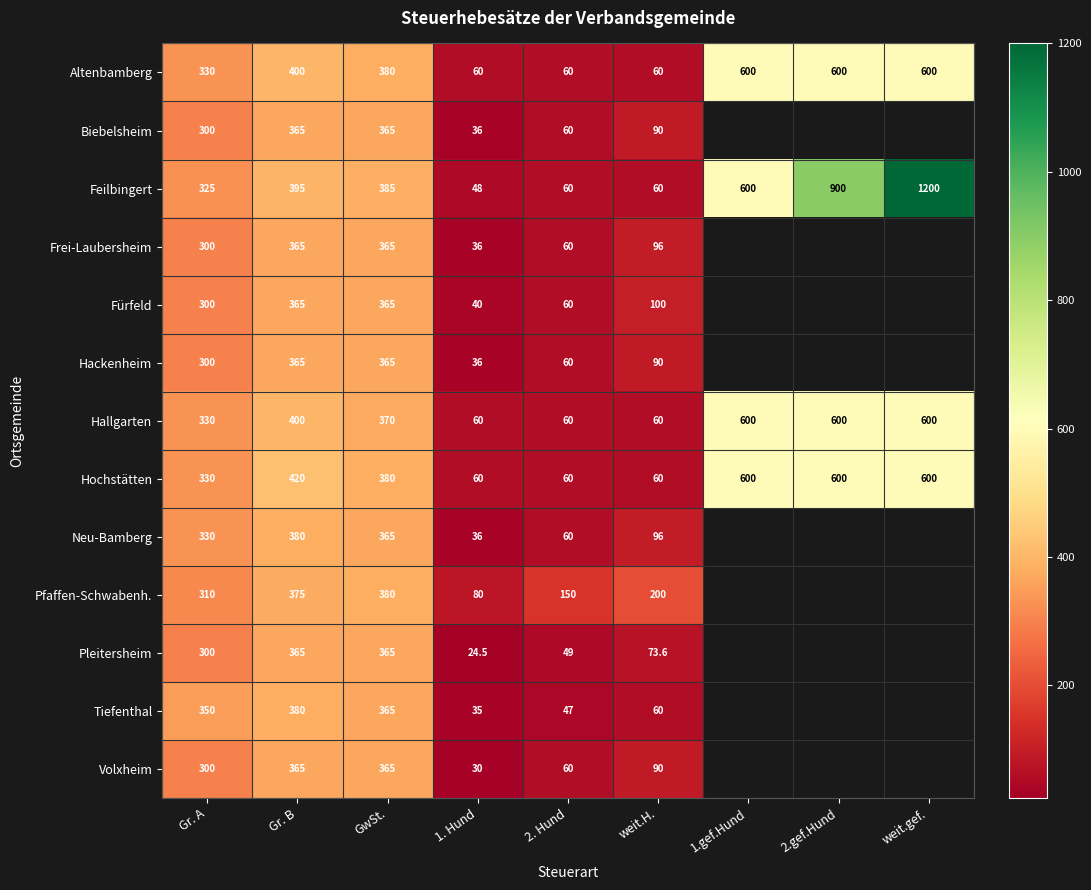

What is the sum of all Altenbamberg values?

3090.0